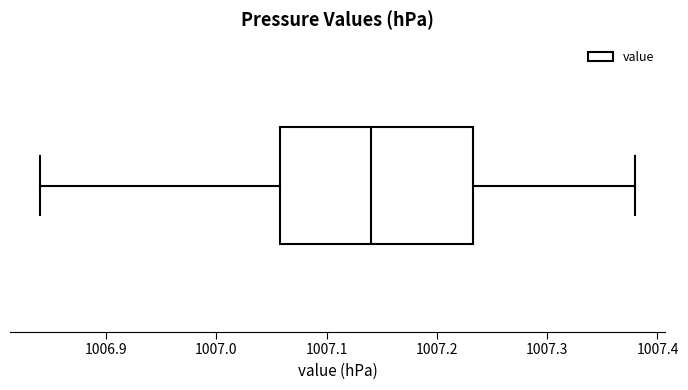

Where does the median line of the box sit on the x-axis? The values are not printed on the chart, so give them approximately, as read against the axis.

1007.14